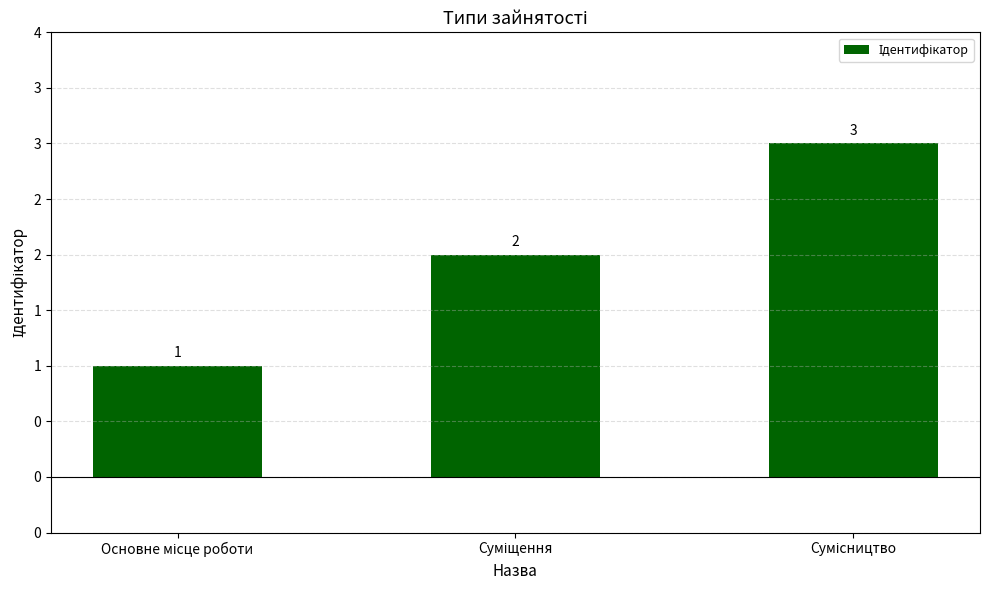

How many values are between 1 and 3?

3